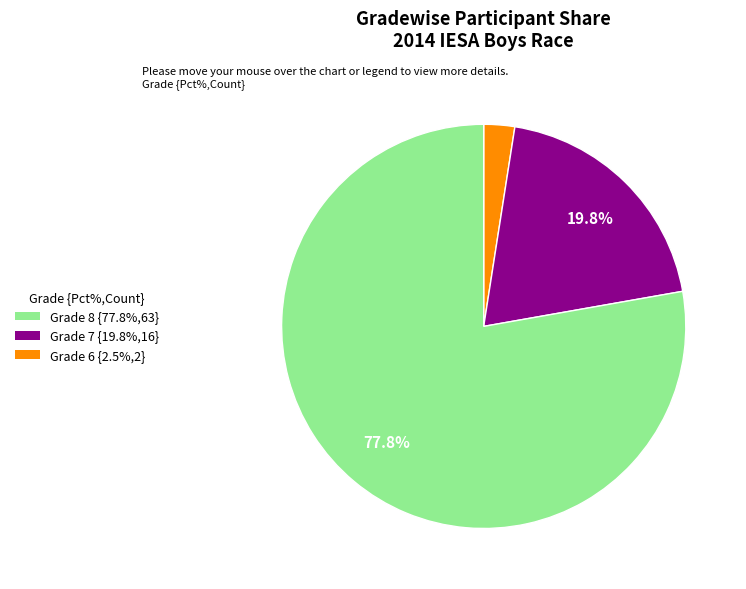

What is the ratio of the value at Grade 6 {2.5%,2} to the value at Grade 7 {19.8%,16}?

3.9